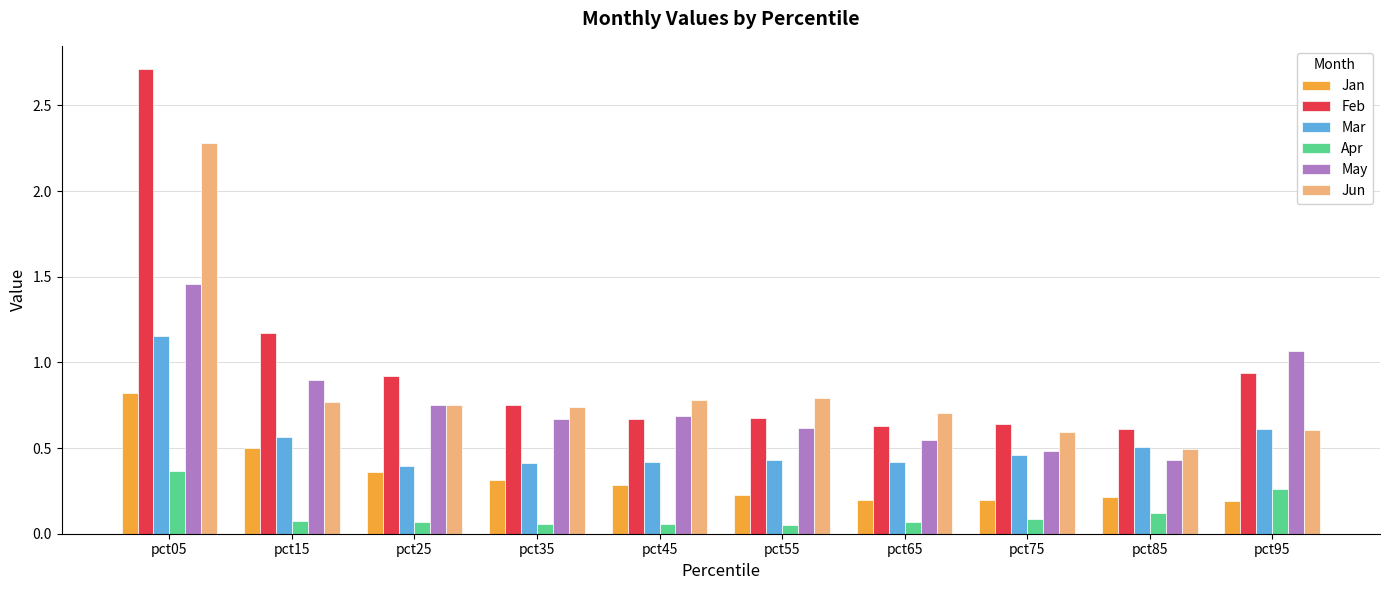

True or false: Jan has a value of 0.2 at pct25.

False